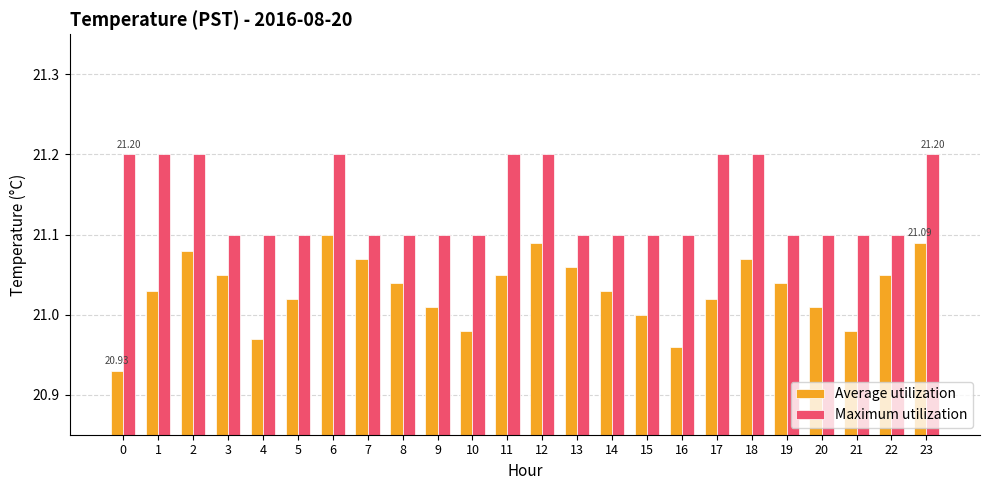

What is the total value across all series at 12?

42.3